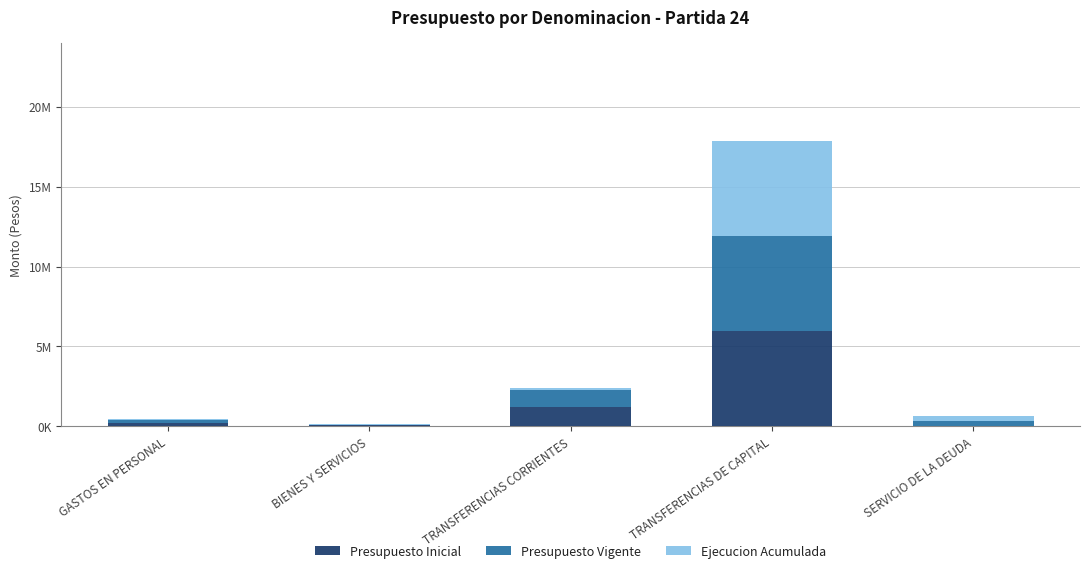

What is the approximate value of Ejecucion Acumulada at TRANSFERENCIAS CORRIENTES, to the nearest 50?

128850